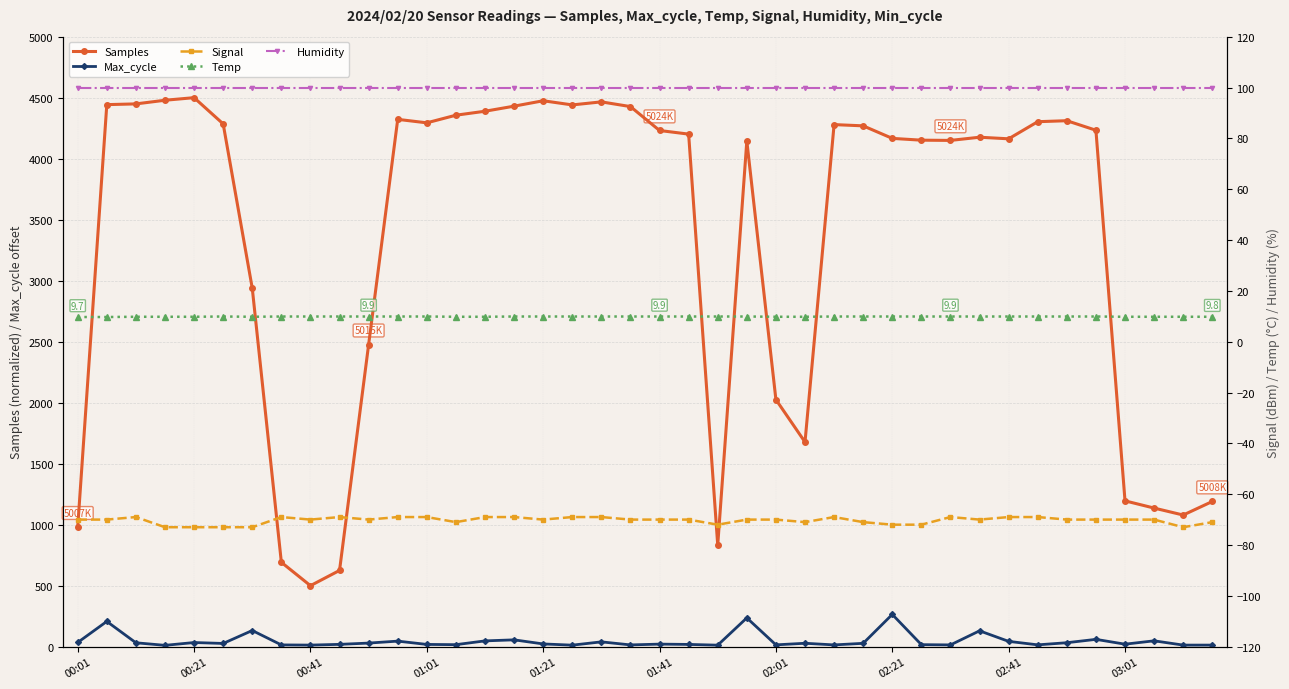

Which series has the largest total across all categories?

Samples